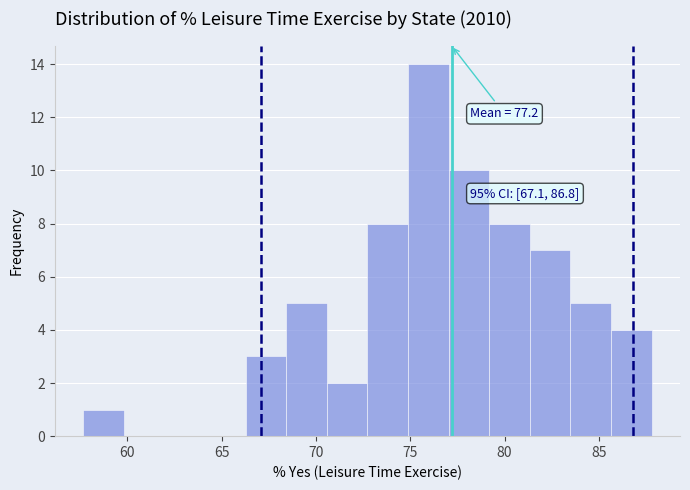

Over which range of the x-axis is the bar tallest?

75.0 to 77.0